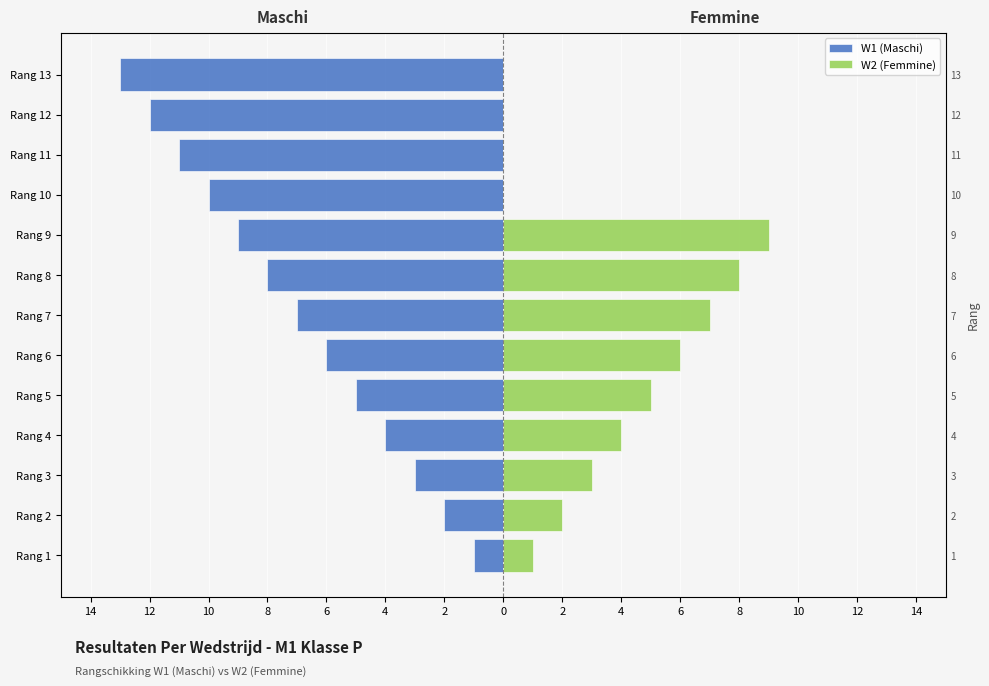

Reading right to left, transcribe all the data shown in this chart.

W1 (Maschi): -13	-12	-11	-10	-9	-8	-7	-6	-5	-4	-3	-2	-1
W2 (Femmine): 0	0	0	0	9	8	7	6	5	4	3	2	1